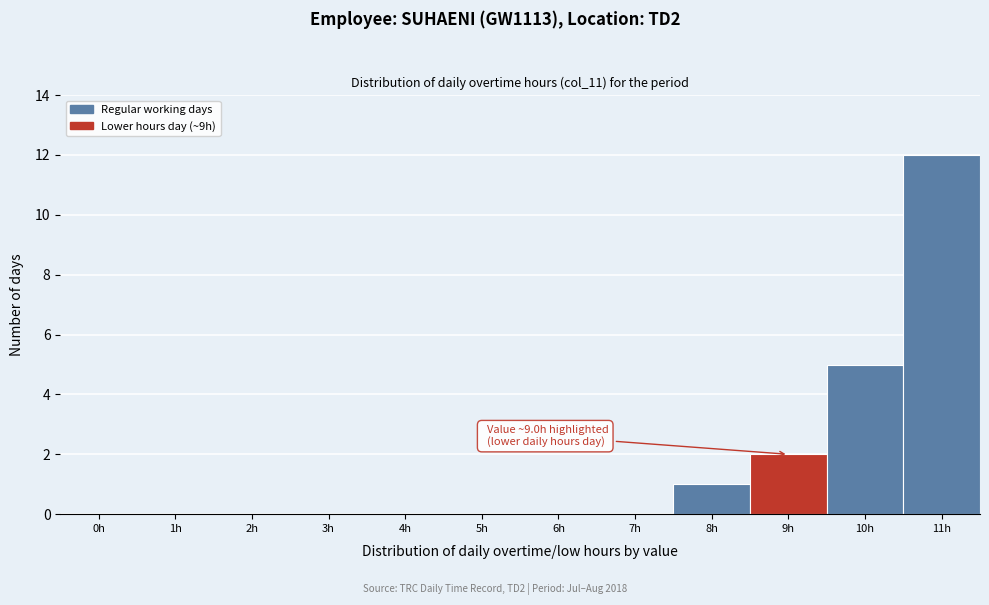

Reading right to left, transcribe all the data shown in this chart.

11h=12	10h=5	9h=2	8h=1	7h=0	6h=0	5h=0	4h=0	3h=0	2h=0	1h=0	0h=0